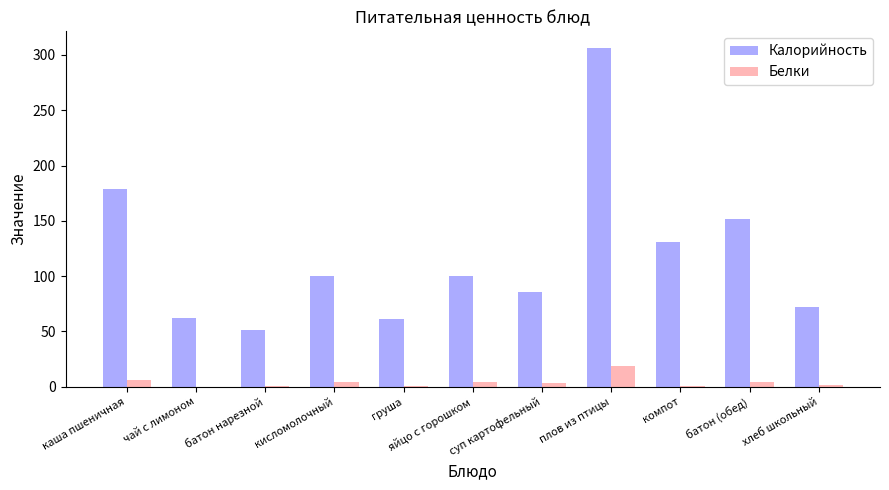

What is the average value of the Белки series?

4